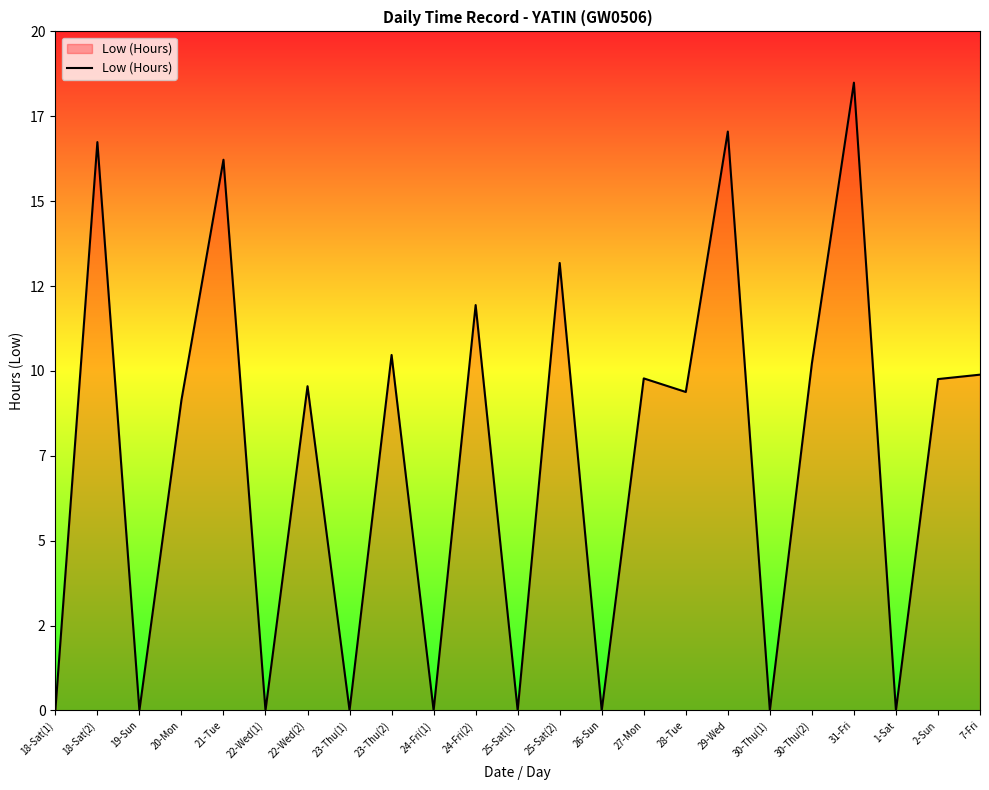

List the labels in order of value, smallest first.

18-Sat(1), 19-Sun, 22-Wed(1), 23-Thu(1), 24-Fri(1), 25-Sat(1), 26-Sun, 30-Thu(1), 1-Sat, 20-Mon, 28-Tue, 22-Wed(2), 2-Sun, 27-Mon, 7-Fri, 30-Thu(2), 23-Thu(2), 24-Fri(2), 25-Sat(2), 21-Tue, 18-Sat(2), 29-Wed, 31-Fri